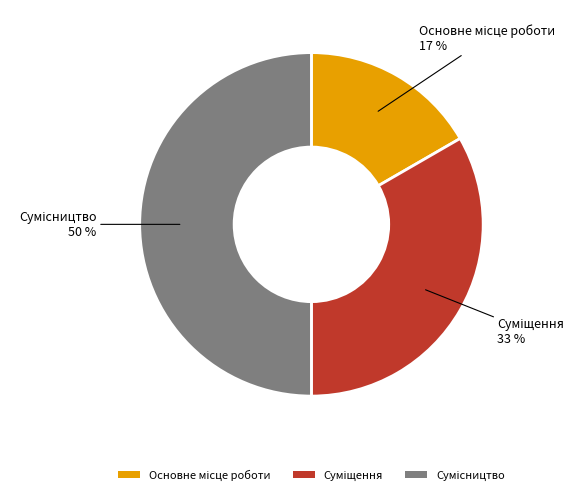

To the nearest percent, what is the average slice percentage?

33%